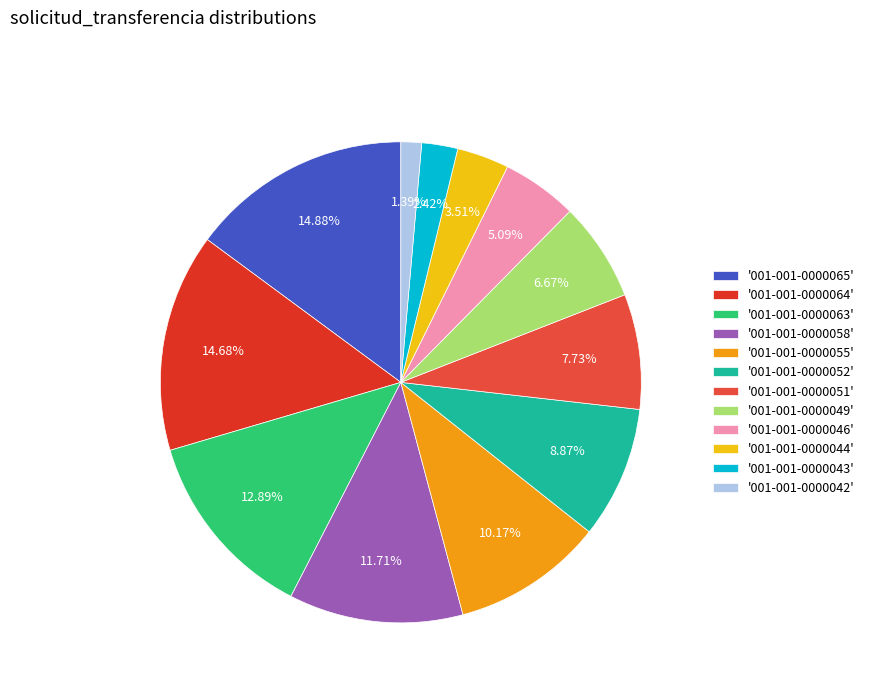

Is there any slice that represents more than half of the pie?

No